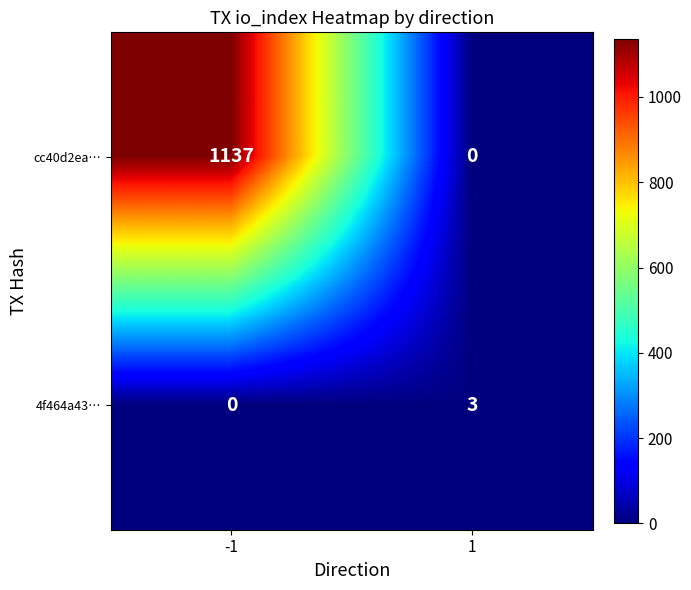

What is the greatest value displayed?

1137